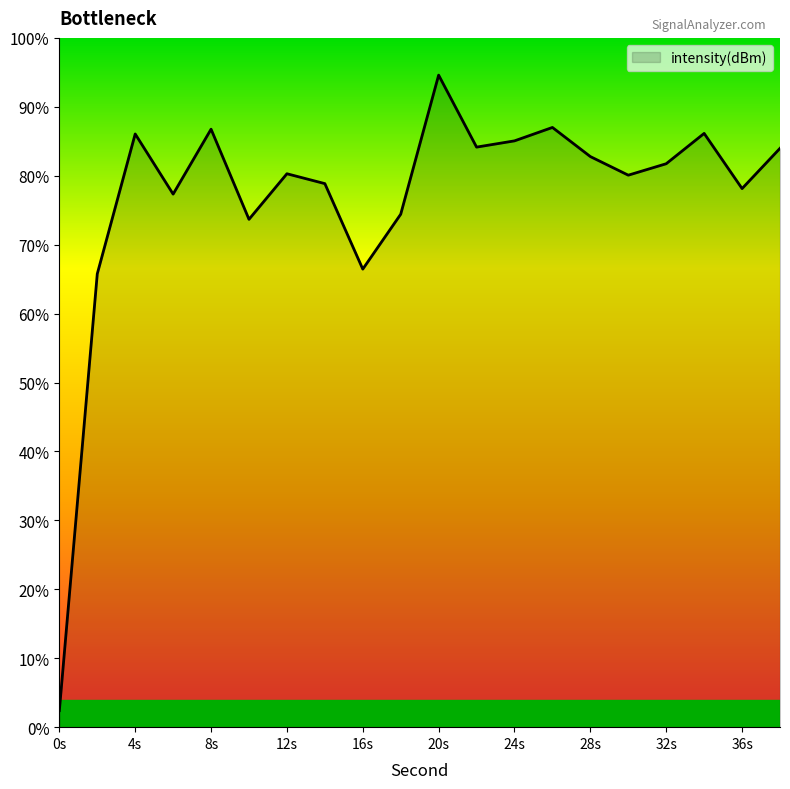

How many values are below 81?

10